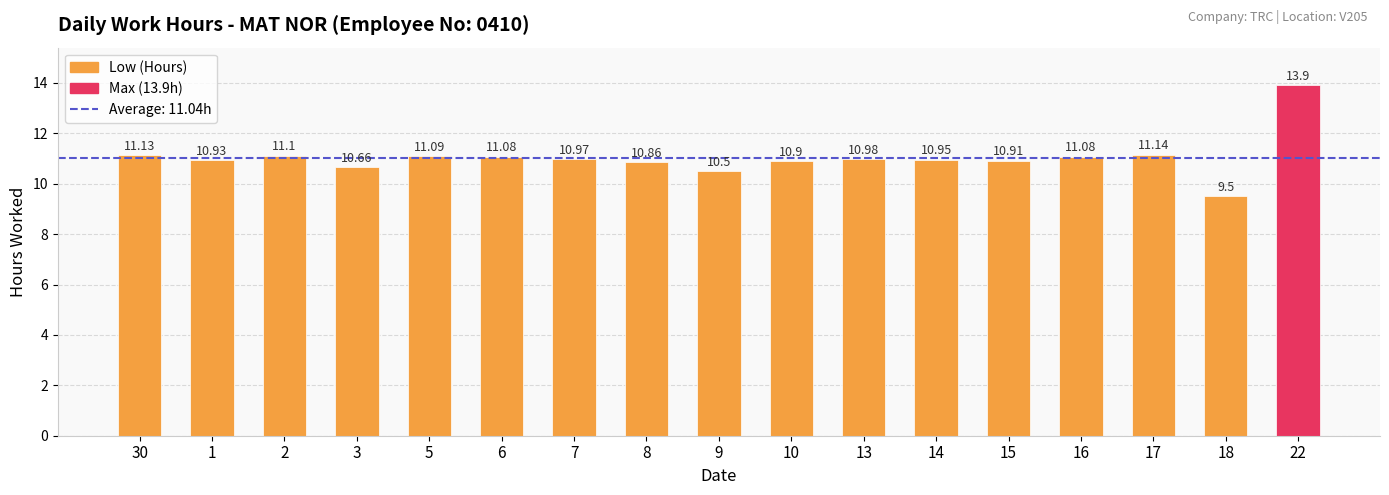

Between 18 and 22, which is larger?

22